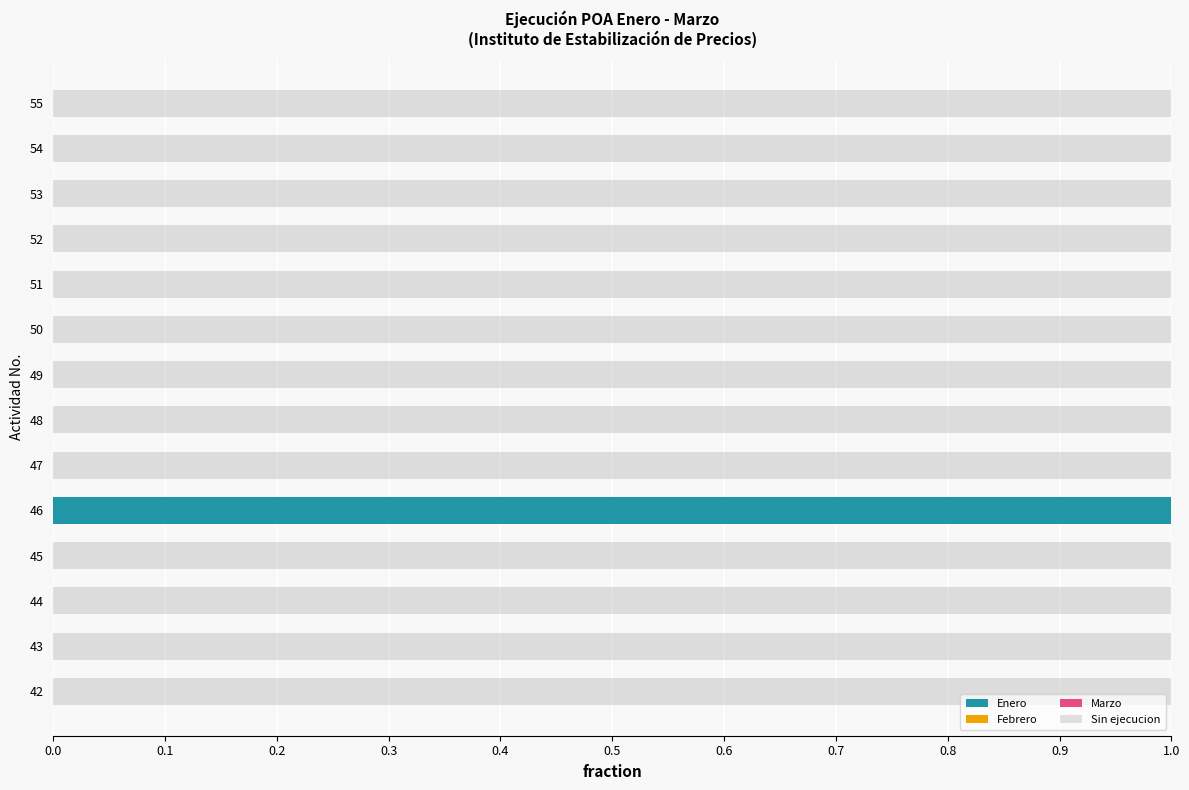

Which category has the highest value in the Enero series?

46